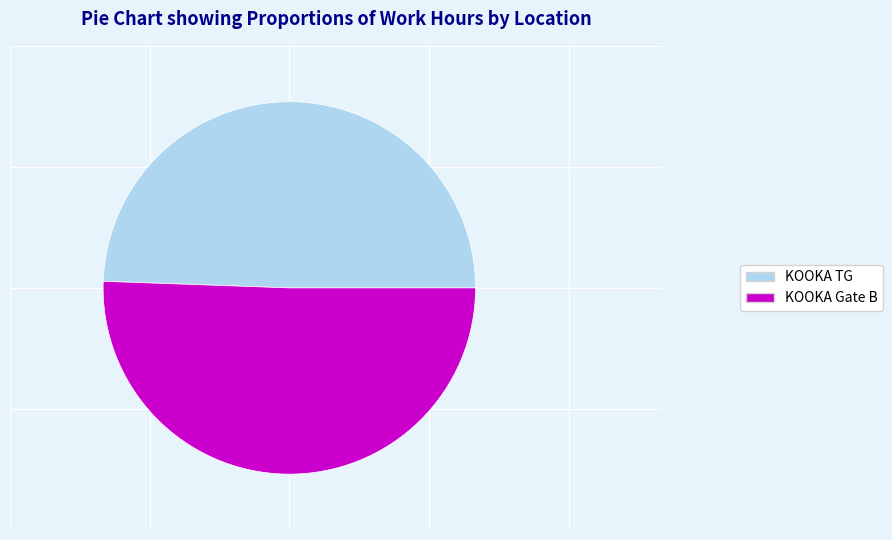

Does KOOKA TG represent more than half of the total?

No